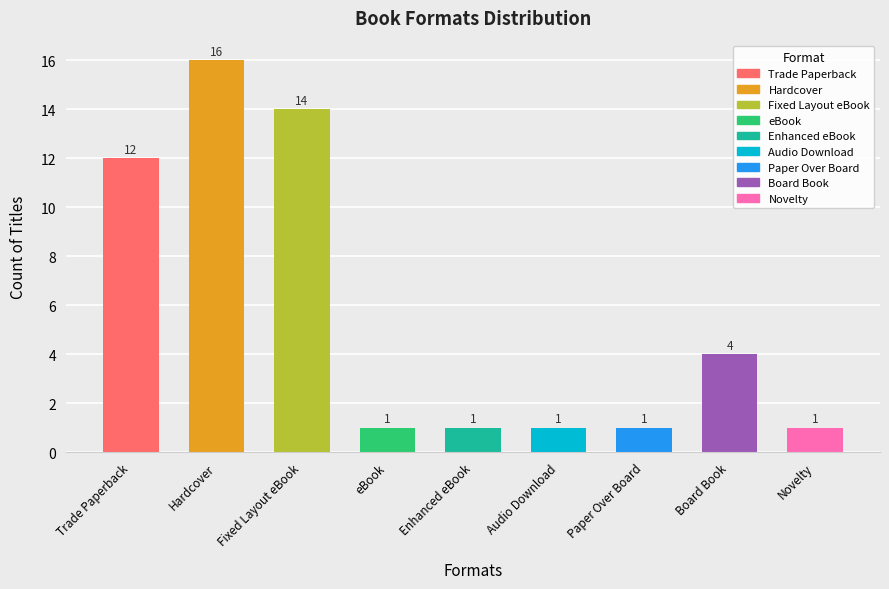

Does the chart contain stacked bars?

No